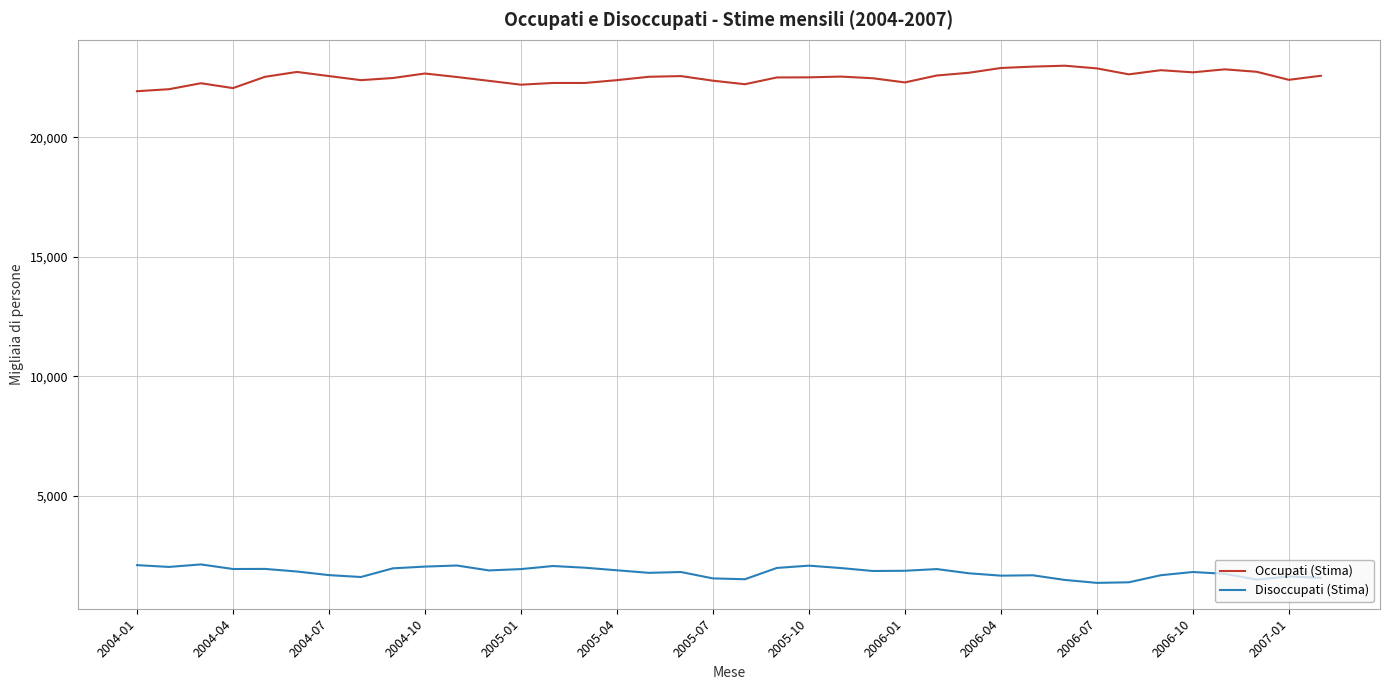

Is this an area chart (filled region under the line)?

No